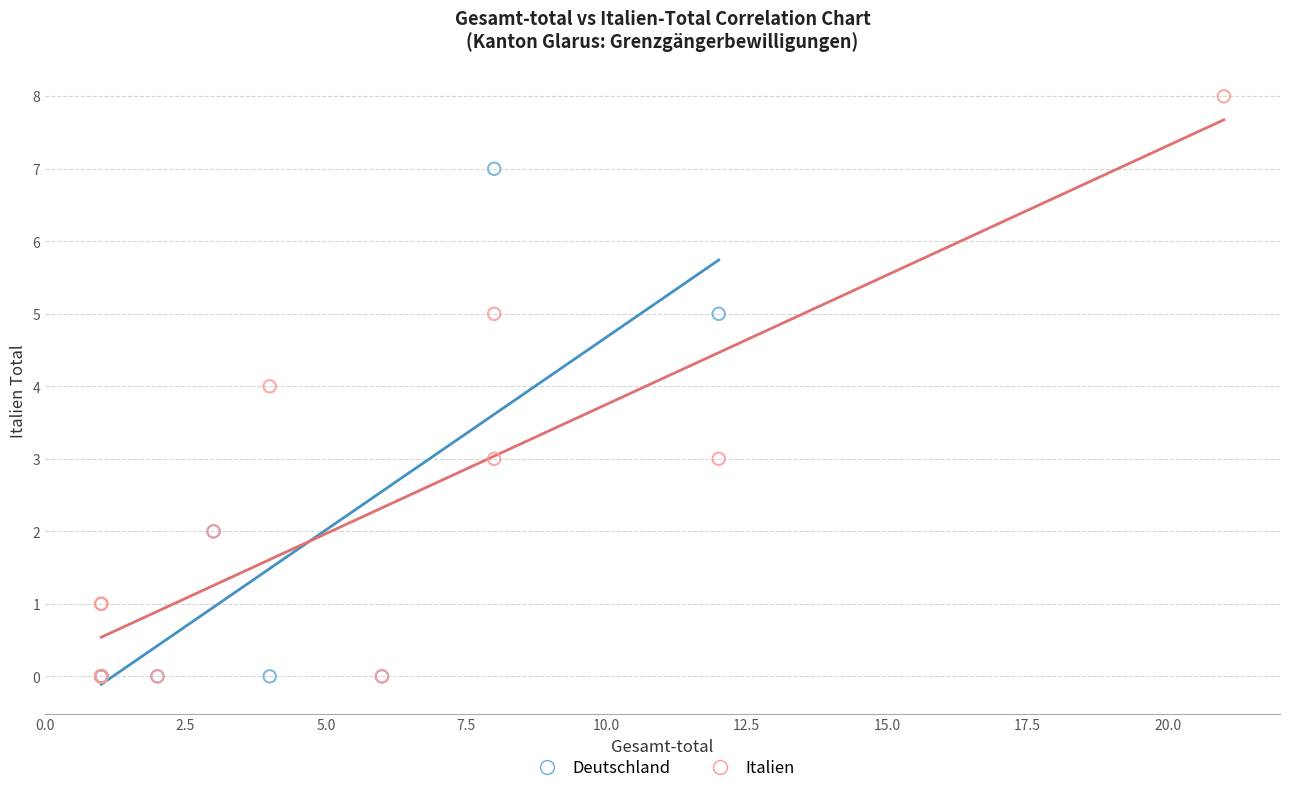

Which series has the largest Y range (max minus min)?

Italien